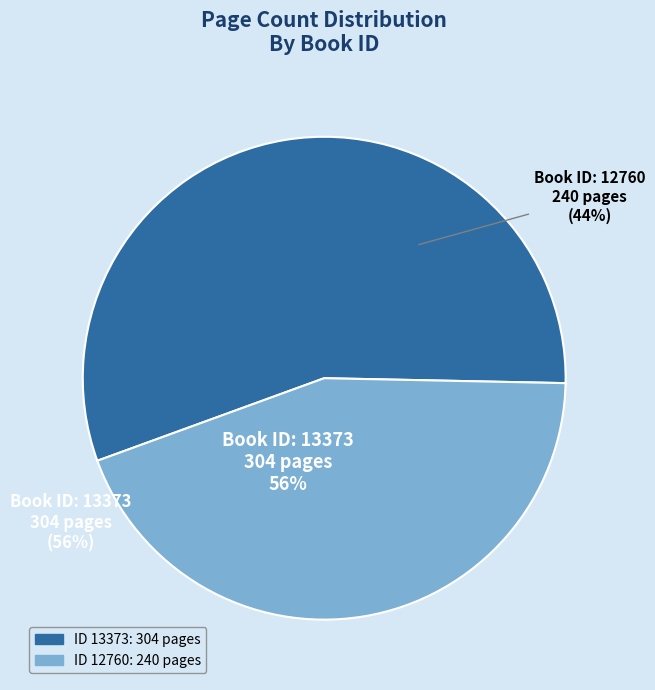

Which category accounts for the majority?

13373